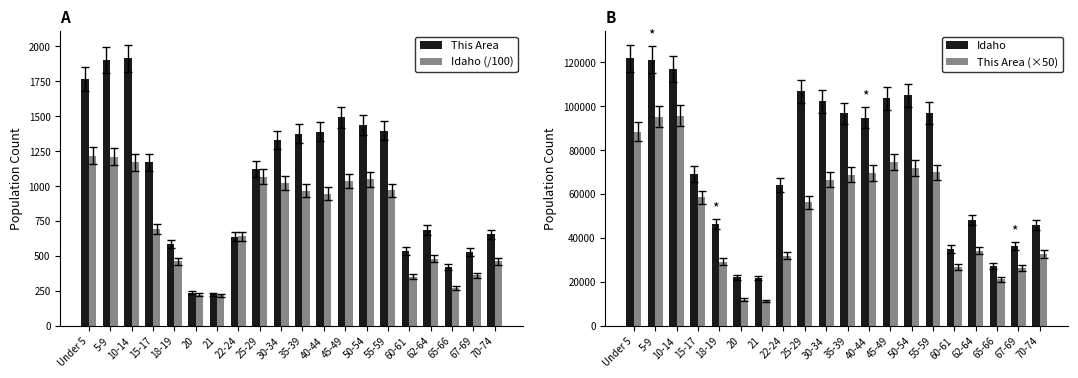

How many groups of bars are there?

20